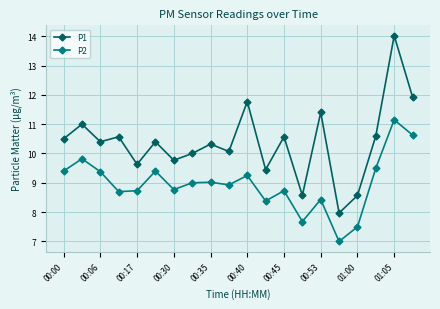

True or false: P1 and P2 intersect in this chart.

False